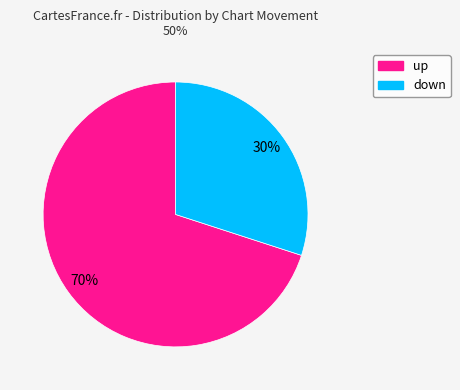

Rank the categories by value from highest to lowest.

up, down